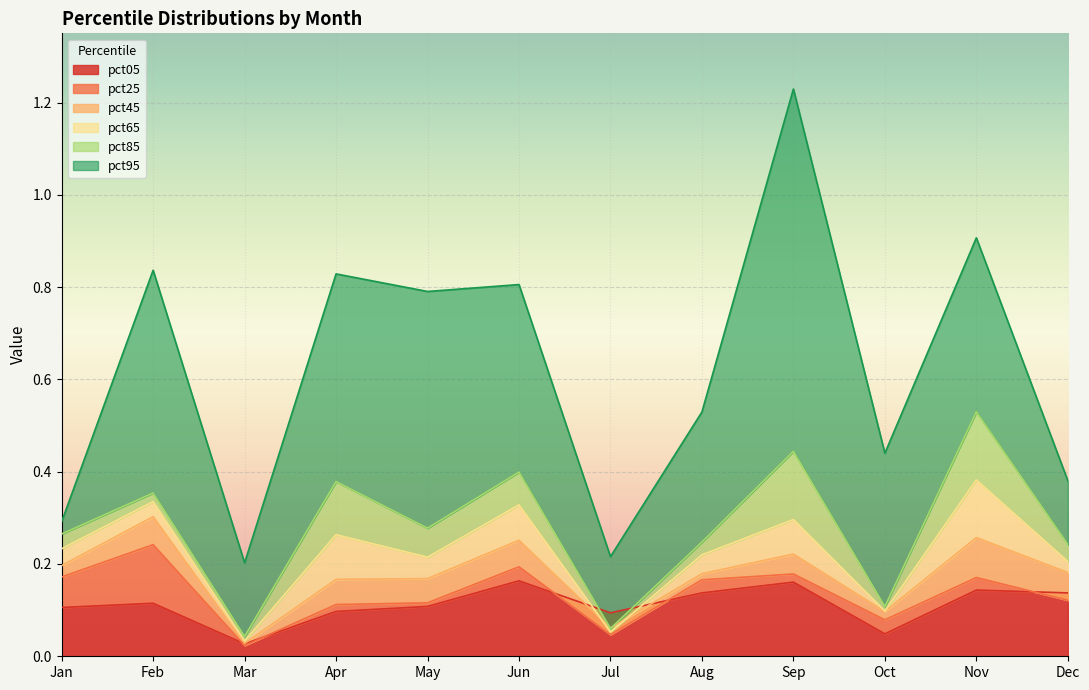

What are all the series names shown in the legend?

pct05, pct25, pct45, pct65, pct85, pct95